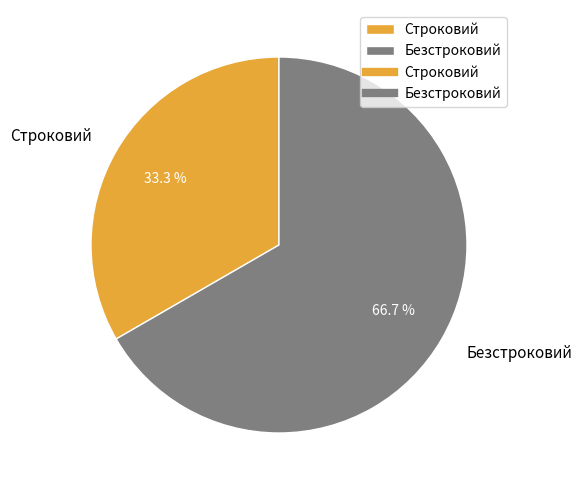

Which category has the smallest portion of the pie?

Строковий